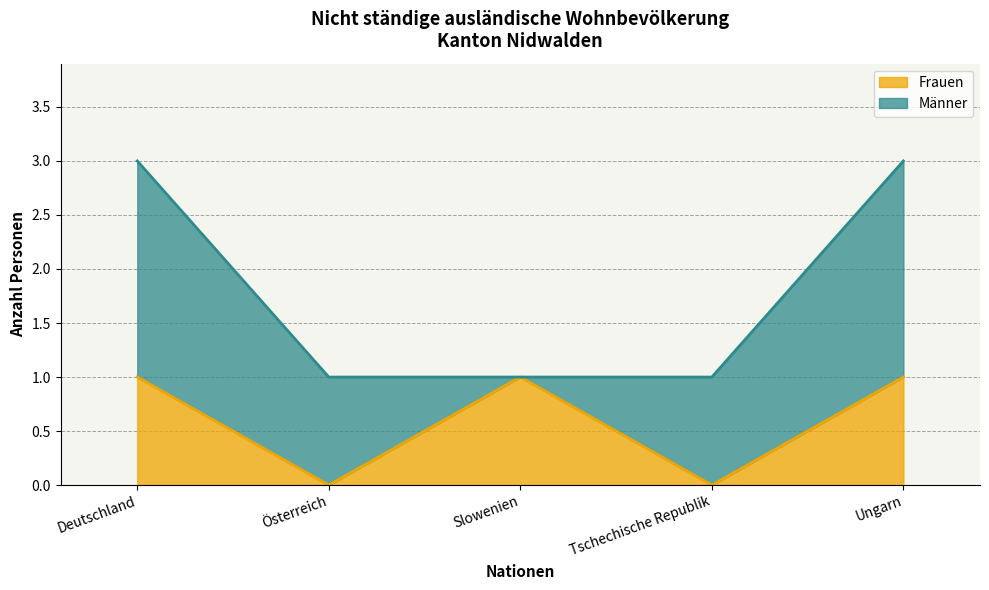

How many positive values are there?

3